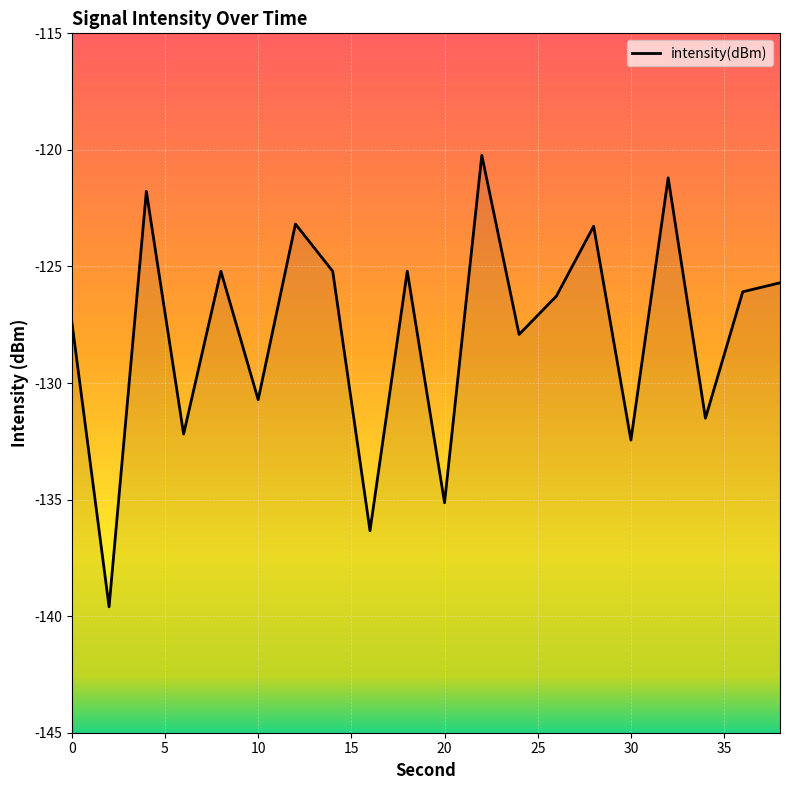

Which label corresponds to the smallest value in the chart?

2